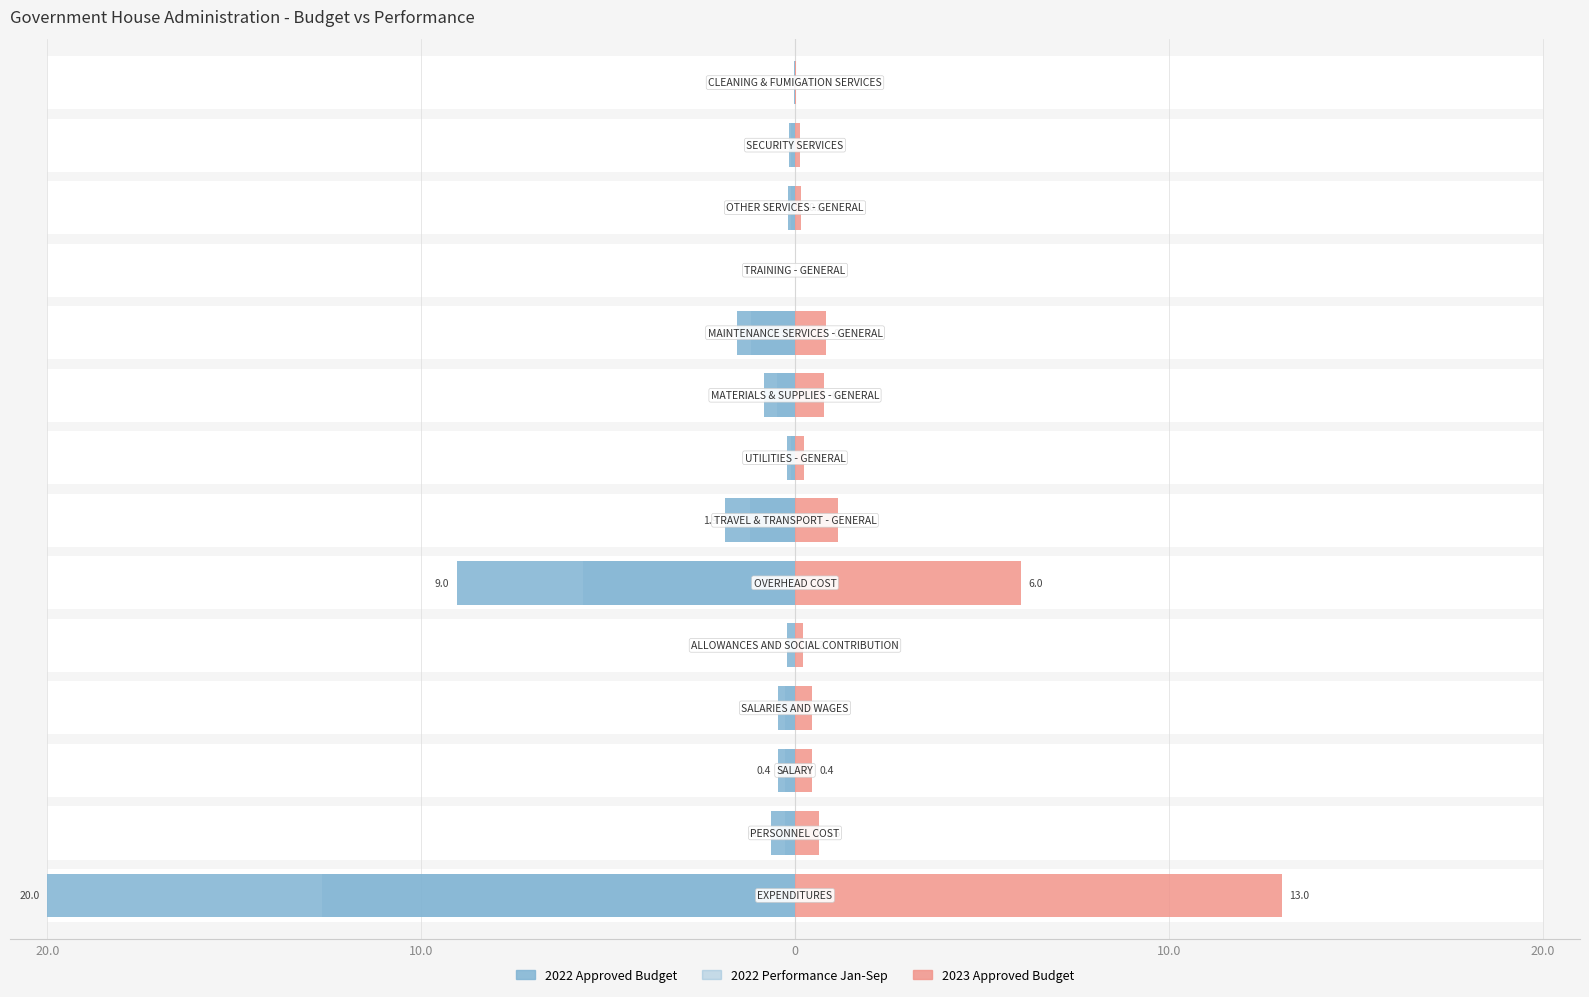

What are all the series names shown in the legend?

2022 Approved Budget, 2023 Approved Budget, 2022 Performance Jan-Sep